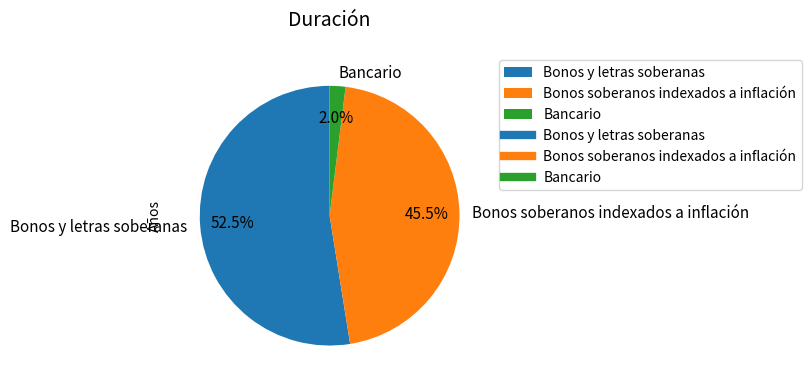

Does any single category account for the majority?

Yes